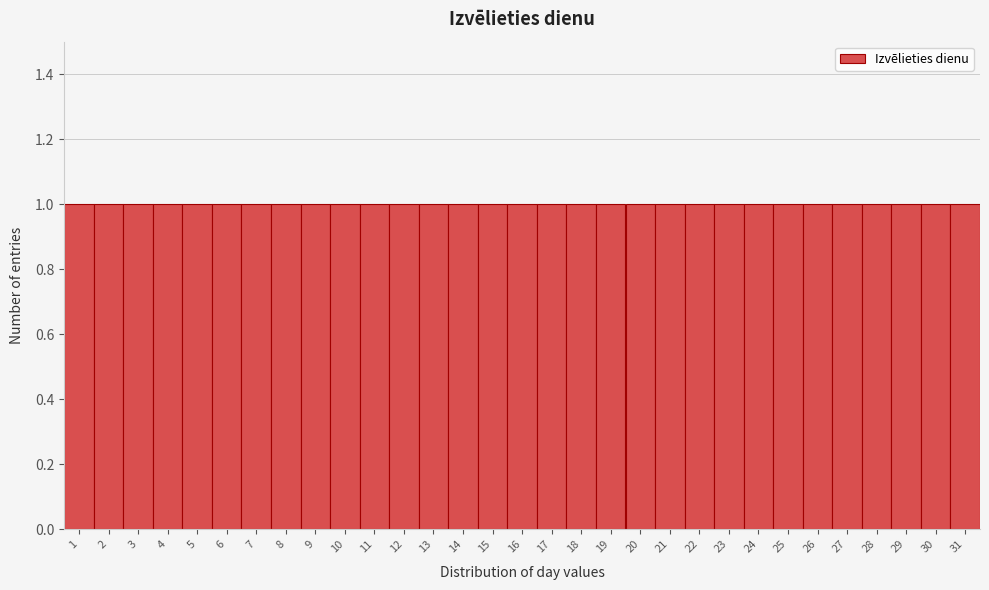

Reading left to right, list every bar in this chart as the range it spans on the x-axis followed by its height. The values are not printed on the chart, so give them approximately, as read against the axis.

0.5 to 1.5: 1
1.5 to 2.5: 1
2.5 to 3.5: 1
3.5 to 4.5: 1
4.5 to 5.5: 1
5.5 to 6.5: 1
6.5 to 7.5: 1
7.5 to 8.5: 1
8.5 to 9.5: 1
9.5 to 10.5: 1
10.5 to 11.5: 1
11.5 to 12.5: 1
12.5 to 13.5: 1
13.5 to 14.5: 1
14.5 to 15.5: 1
15.5 to 16.5: 1
16.5 to 17.5: 1
17.5 to 18.5: 1
18.5 to 19.5: 1
19.5 to 20.5: 1
20.5 to 21.5: 1
21.5 to 22.5: 1
22.5 to 23.5: 1
23.5 to 24.5: 1
24.5 to 25.5: 1
25.5 to 26.5: 1
26.5 to 27.5: 1
27.5 to 28.5: 1
28.5 to 29.5: 1
29.5 to 30.5: 1
30.5 to 31.5: 1